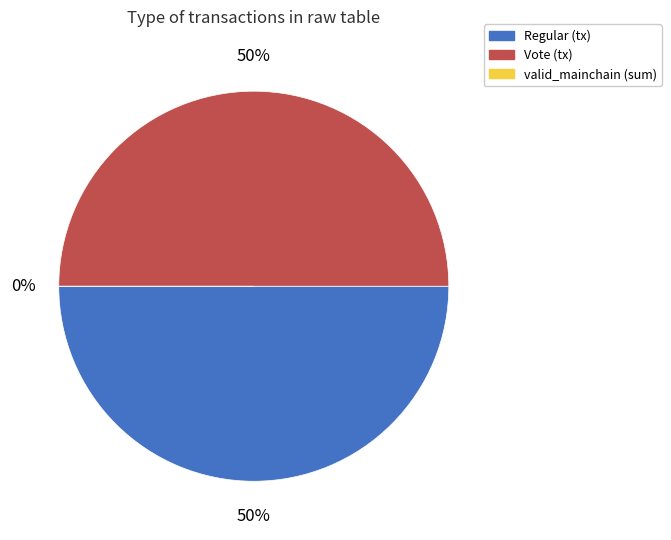

How many segments does this pie chart have?

3